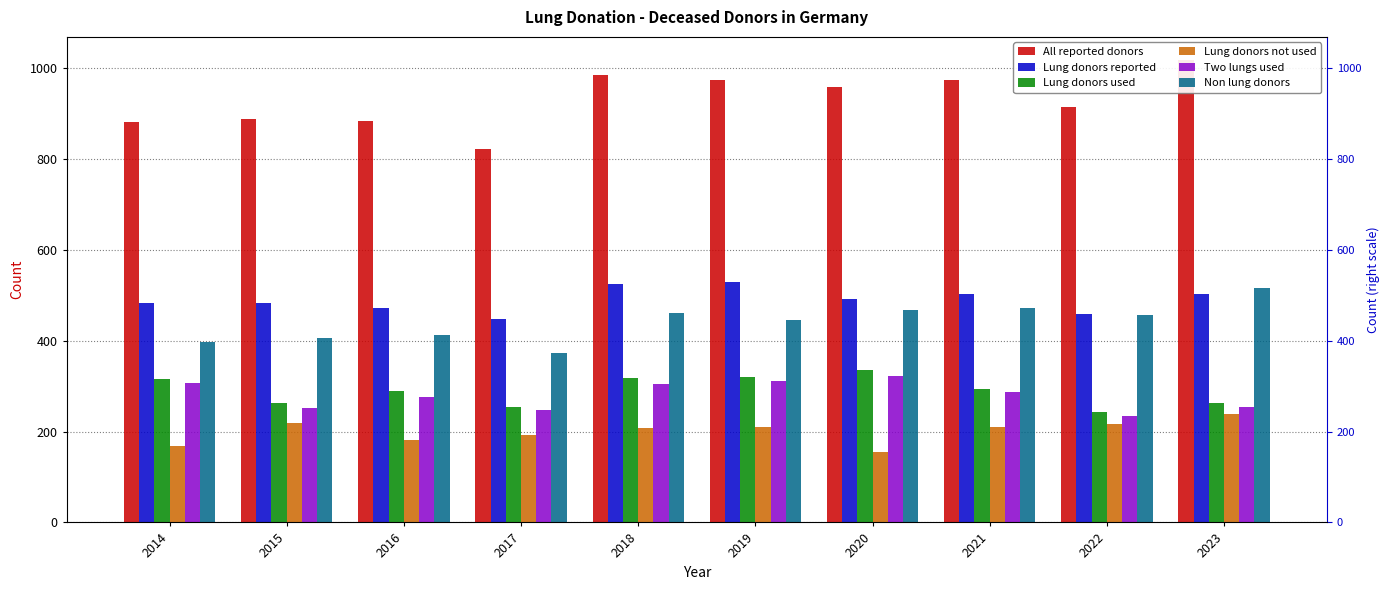

Does the chart contain any negative values?

No